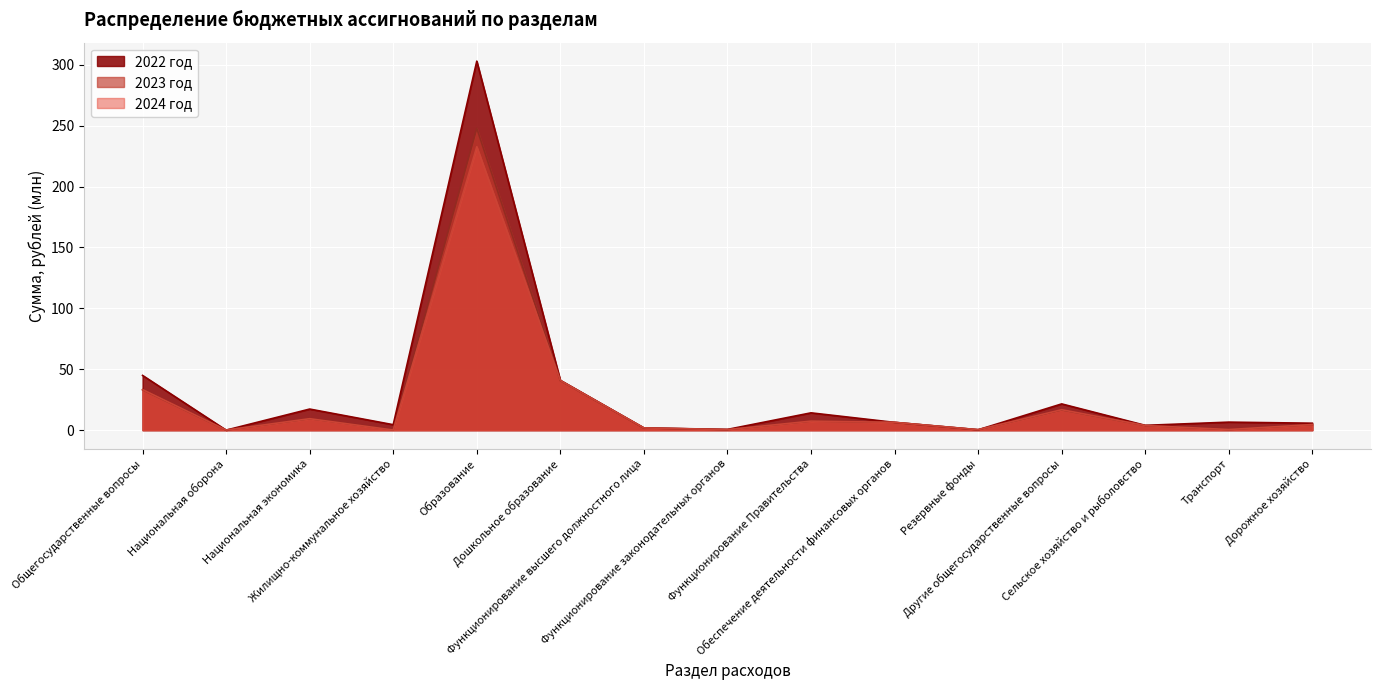

Rank the series at Общегосударственные вопросы from lowest to highest value.

2023 год, 2024 год, 2022 год